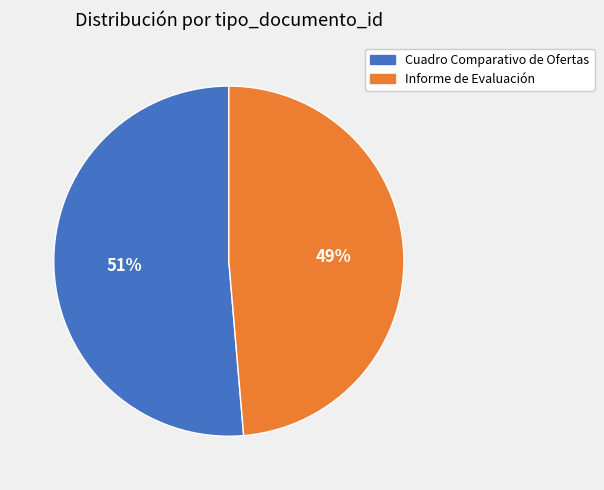

To the nearest percent, what is the combined percentage of Informe de Evaluación and Cuadro Comparativo de Ofertas?

100%